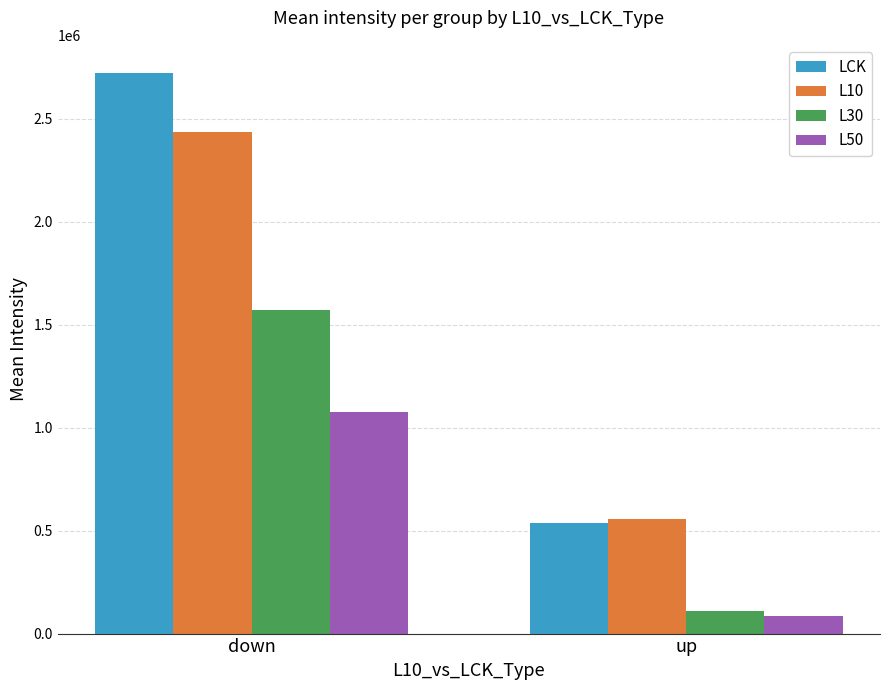

Is the value of L10 at up greater than the value of L50 at down?

No